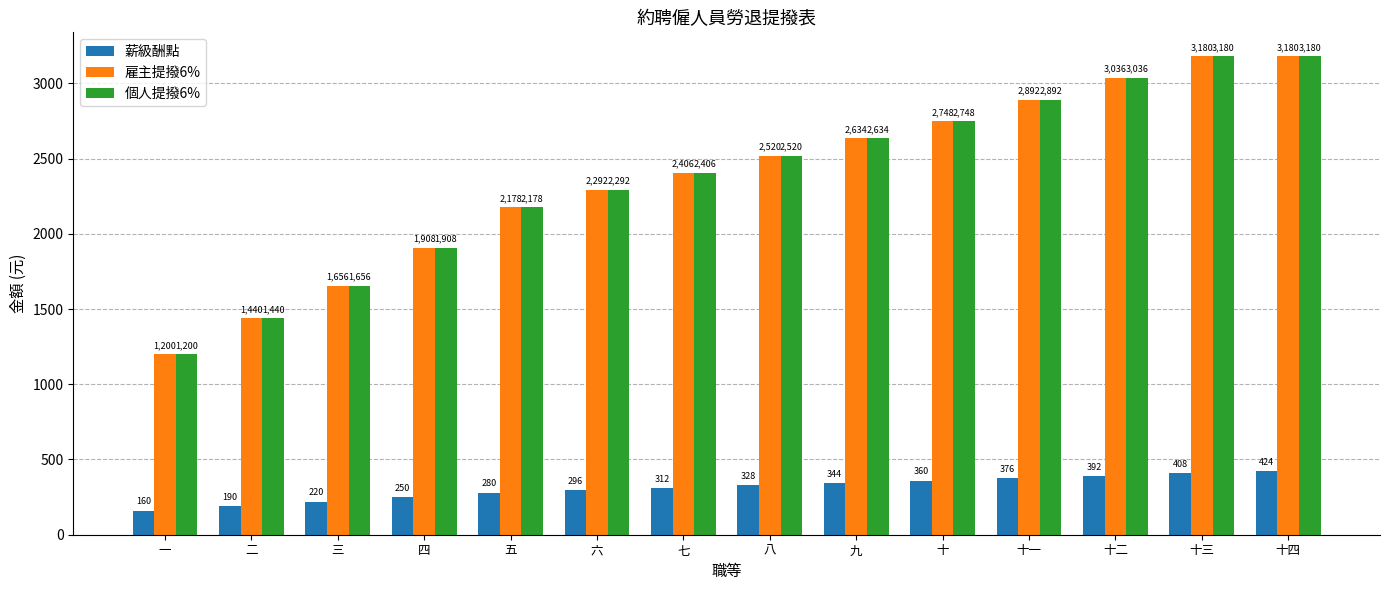

At how many categories does at least one series exceed 250?

14